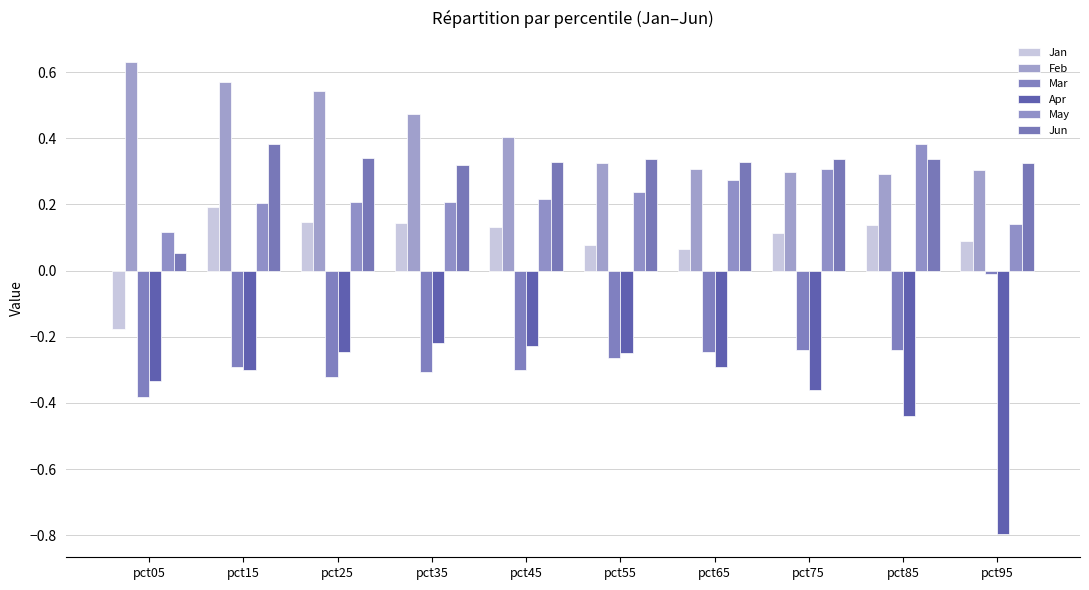

True or false: Jun has a value of 0.3 at pct55.

True